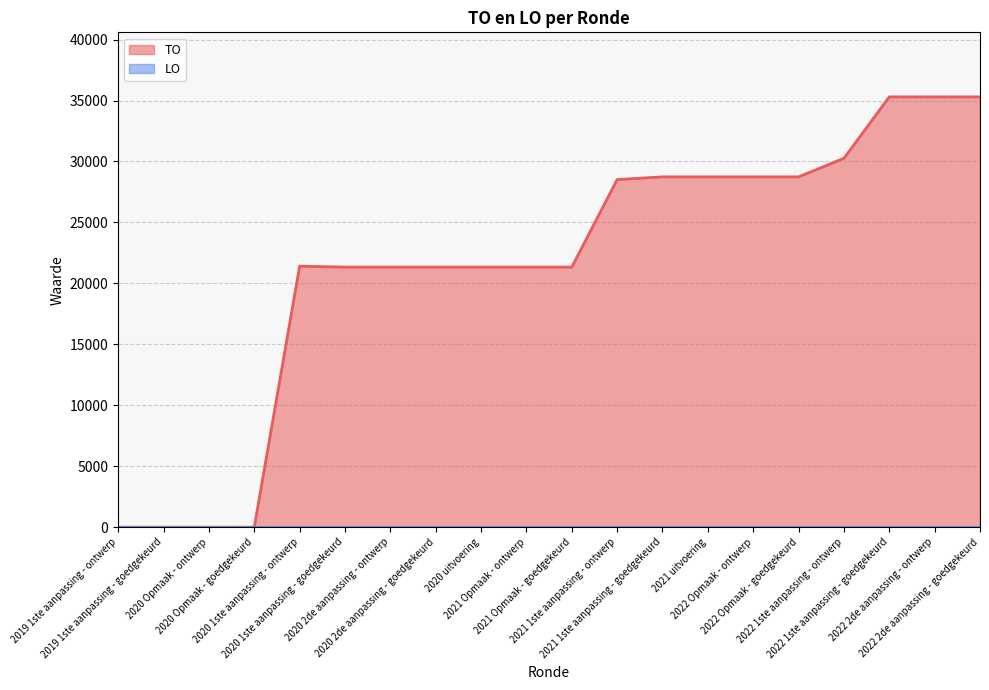

At which category does the chart reach its minimum across all series?

2019 1ste aanpassing - ontwerp